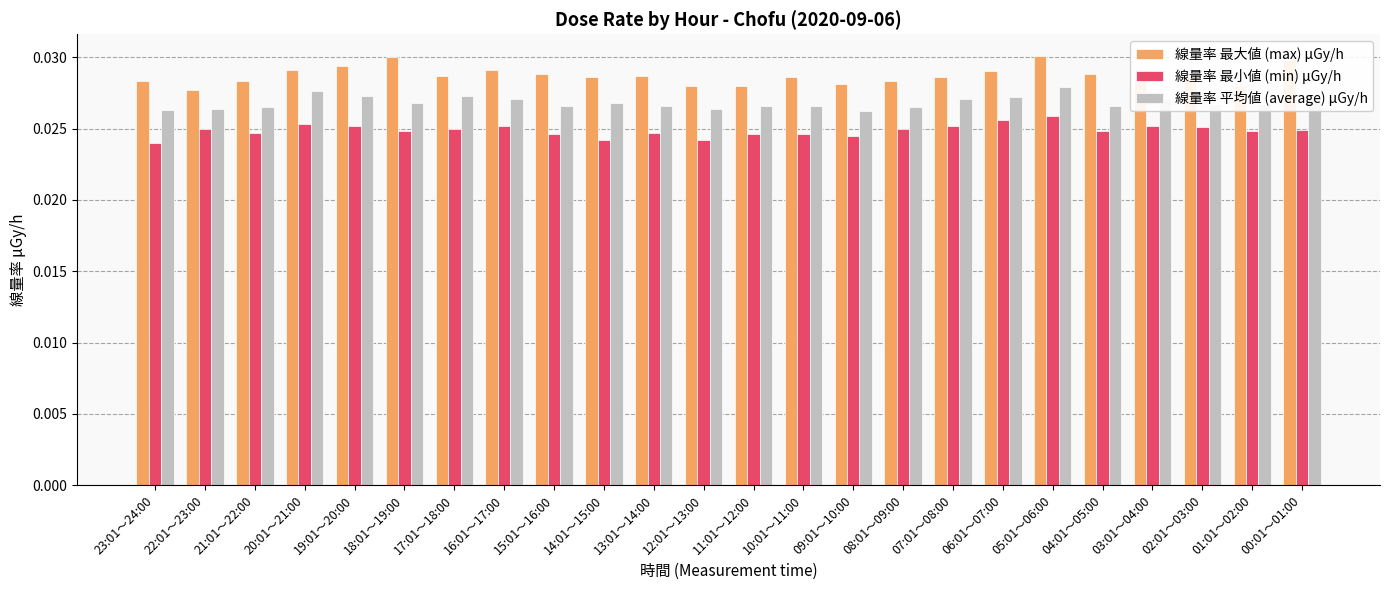

How many 線量率 平均値 (average) μGy/h values are between 0 and 1?

24